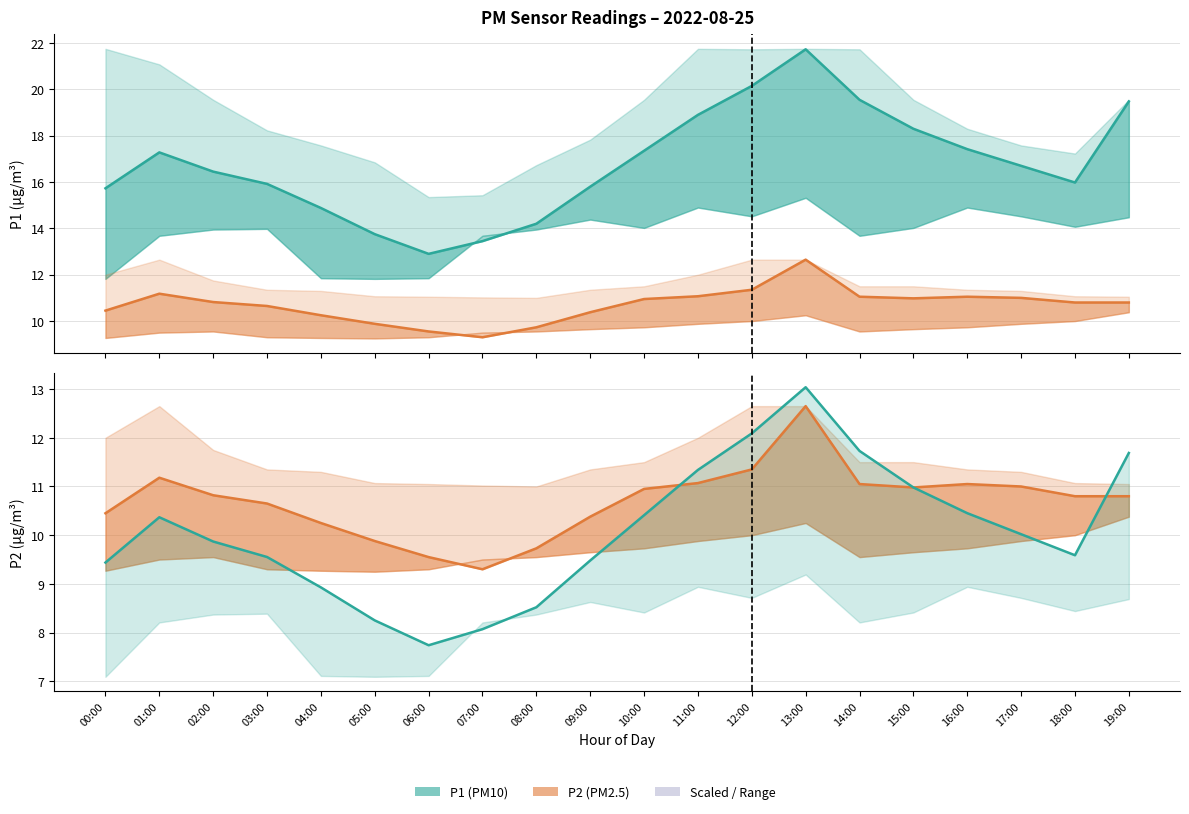

What is the greatest value displayed?

21.7